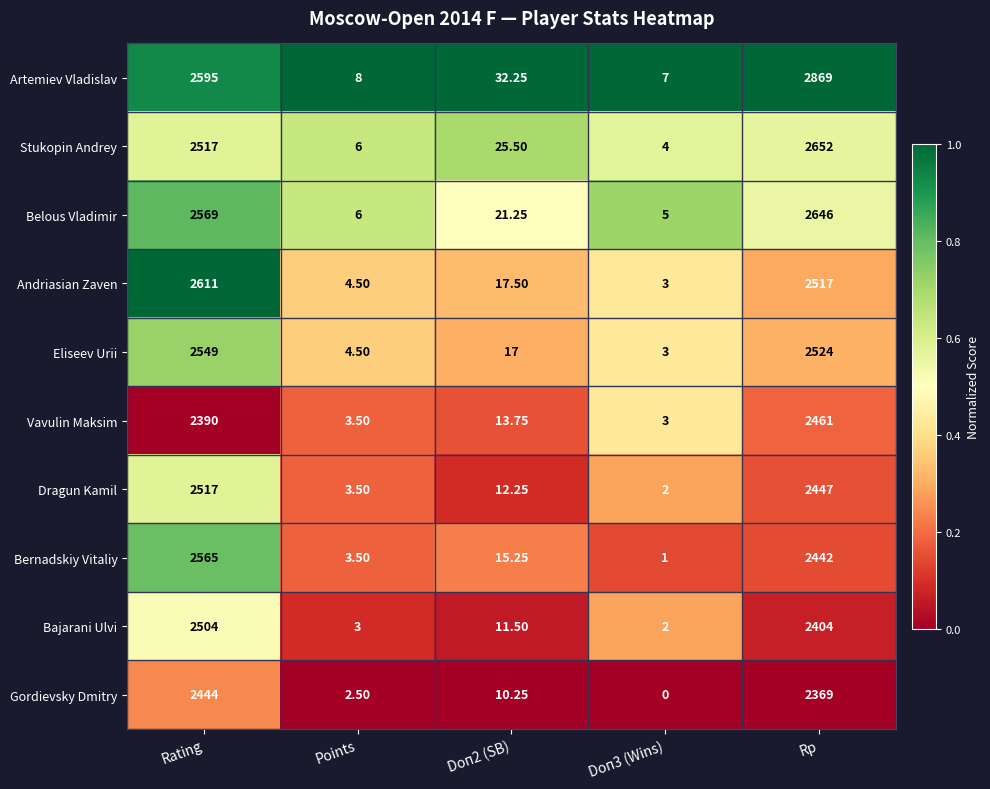

Is the value of Andriasian Zaven at Rp greater than the value of Dragun Kamil at Doп3 (Wins)?

Yes